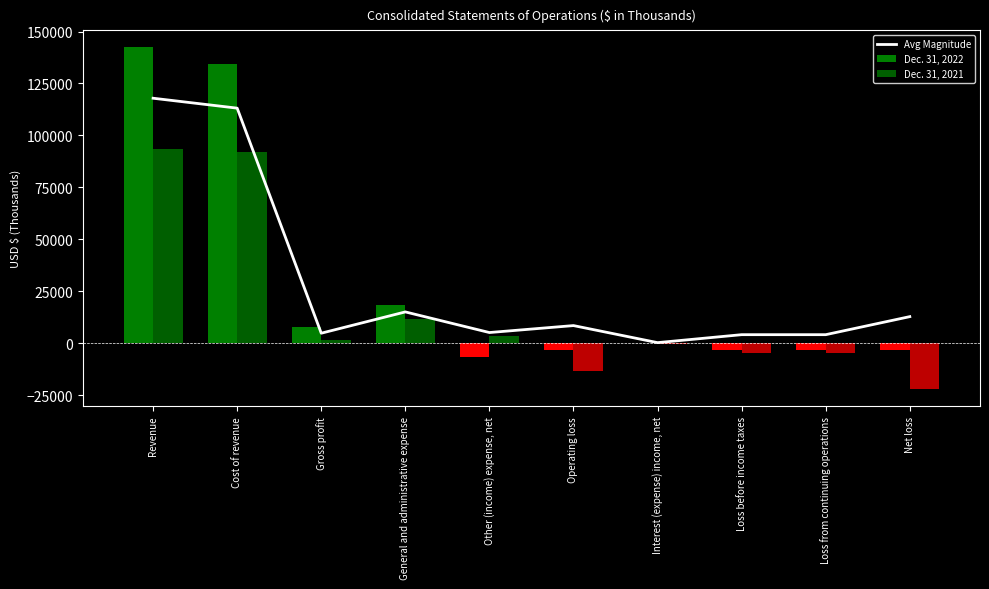

Reading right to left, extract all data points from this chart.

12760.0	4074.0	4074.5	241.5	8449.5	5102.0	15031.0	4779.5	113106.5	117886.0